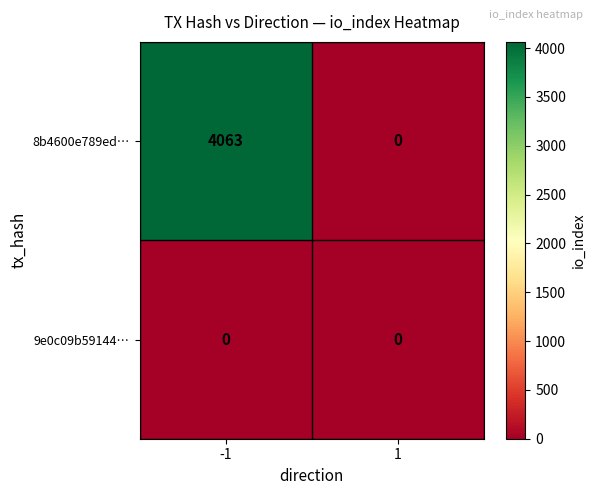

At how many categories does at least one series exceed 1400?

1